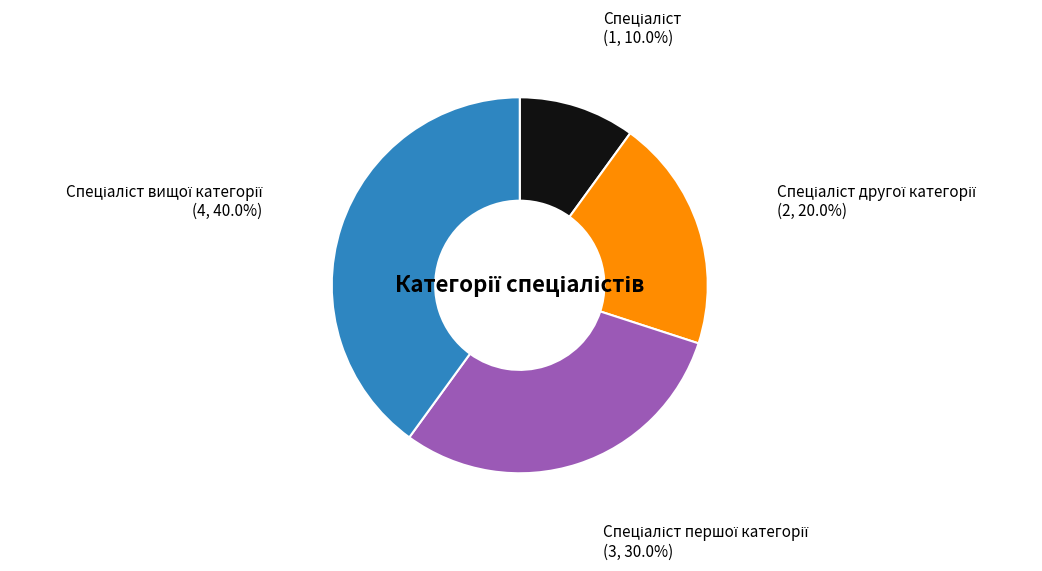

Is there a majority slice in this chart?

No